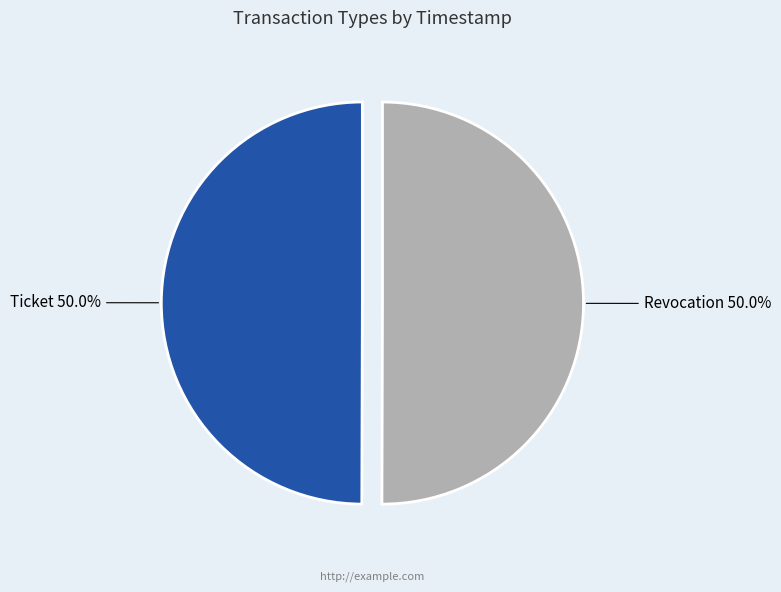

Combined, what portion of the pie is Ticket and Revocation?

100.0%